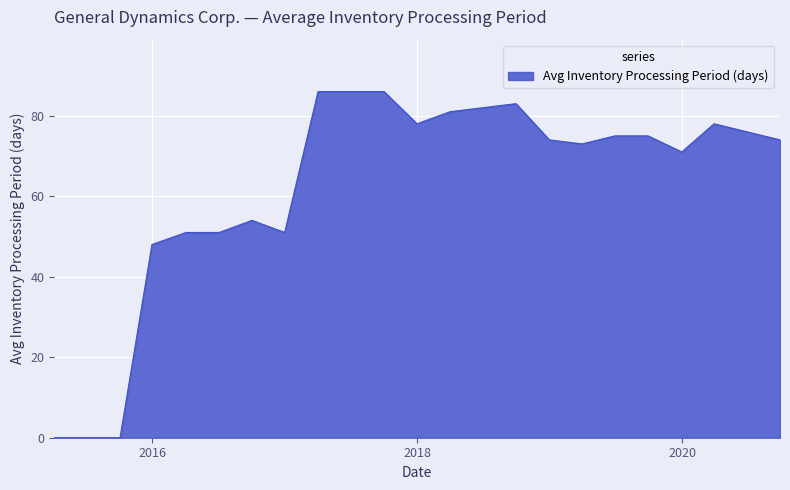

What is the difference between the maximum and minimum values?

86